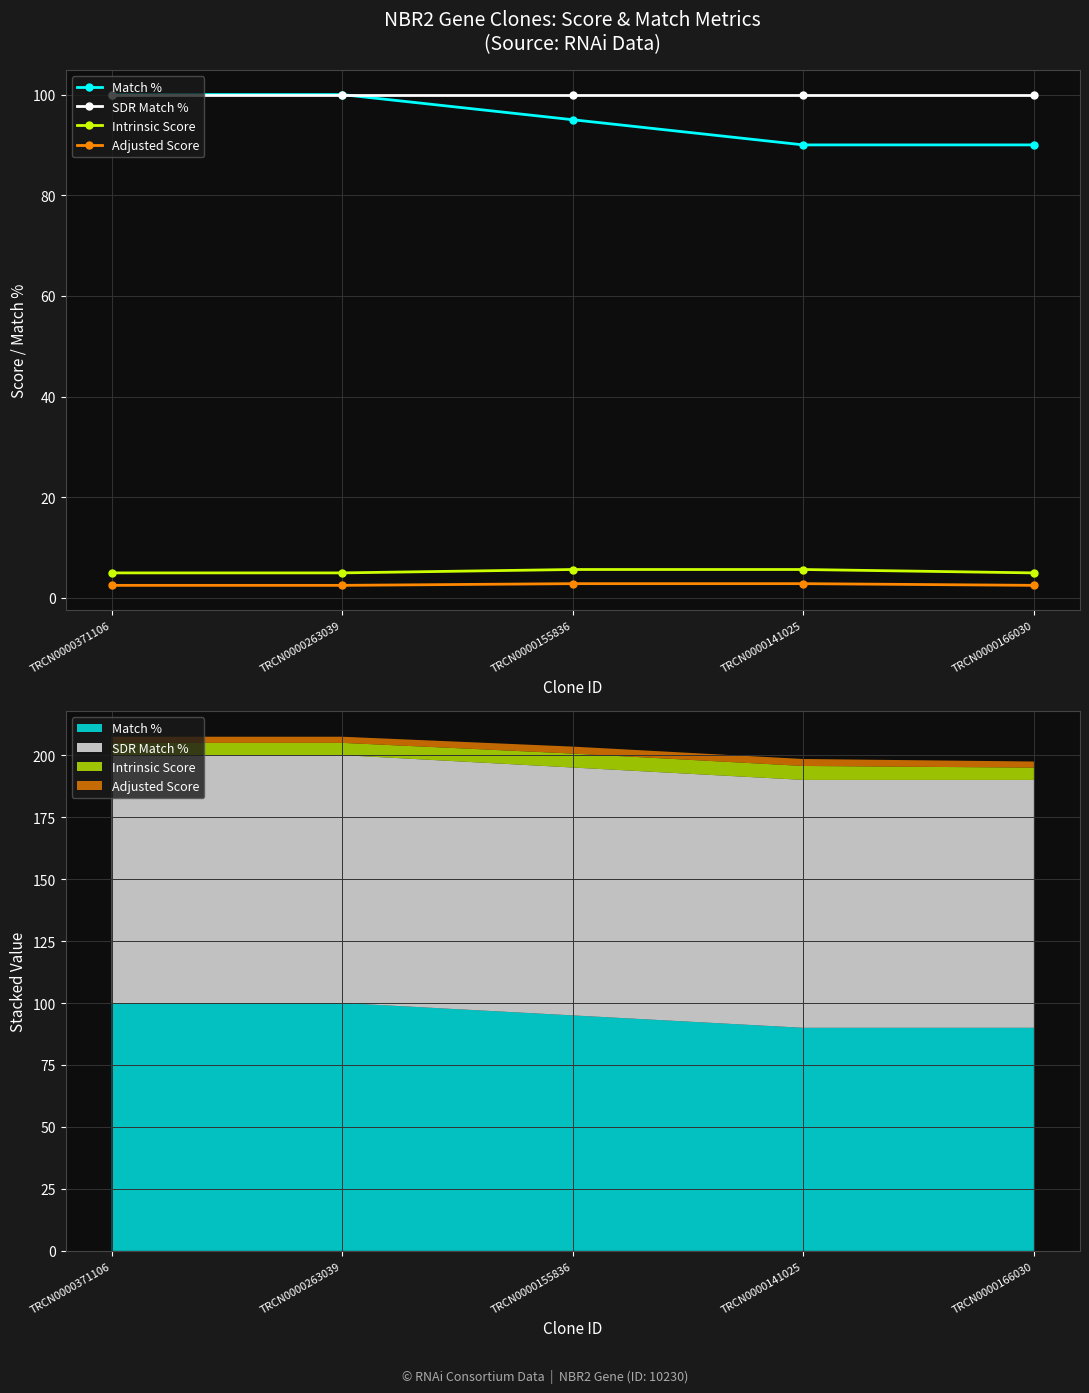

List the labels in order of Adjusted Score value, largest first.

TRCN0000155836, TRCN0000141025, TRCN0000371106, TRCN0000263039, TRCN0000166030